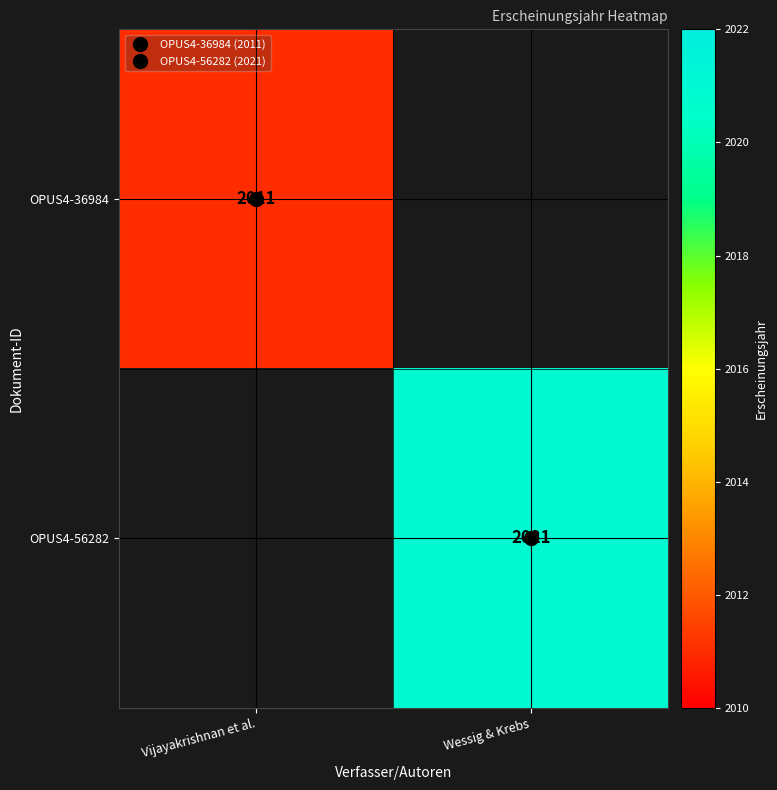

Which series has the largest range (max minus min)?

OPUS4-36984